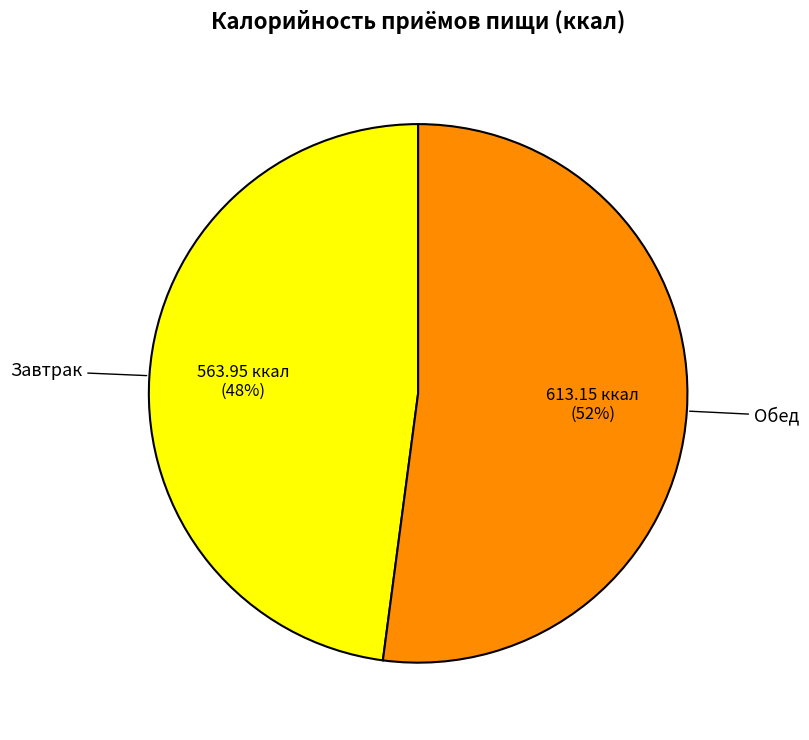

Is the sum of Завтрак and Обед greater than half?

Yes